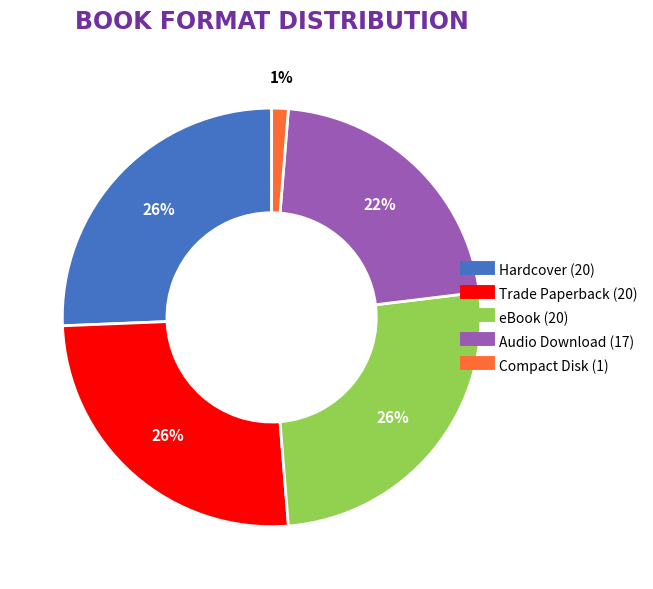

To the nearest percent, what is the average slice percentage?

20%